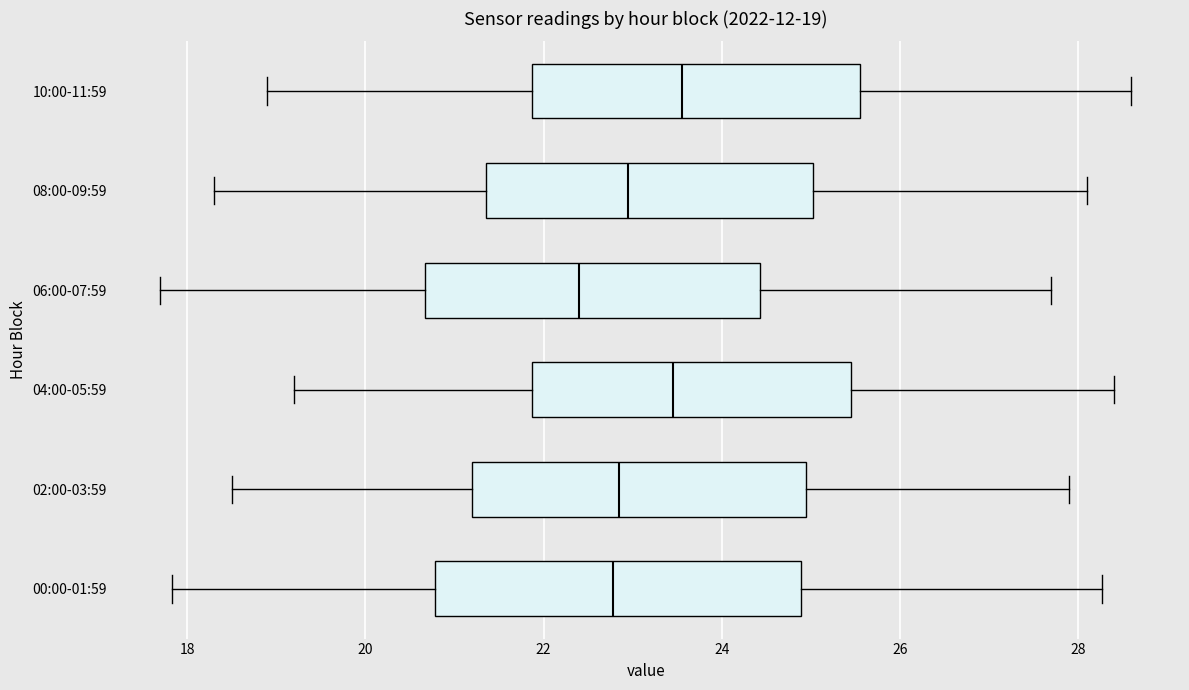

Which box has the furthest to the left median line?

06:00-07:59